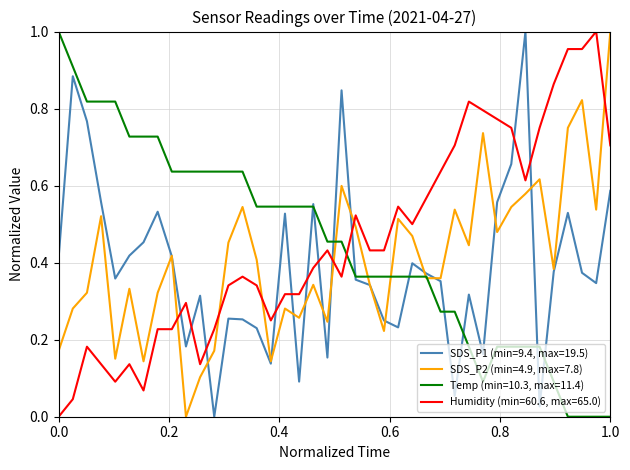

True or false: Humidity (min=60.6, max=65.0) and SDS_P2 (min=4.9, max=7.8) intersect in this chart.

True